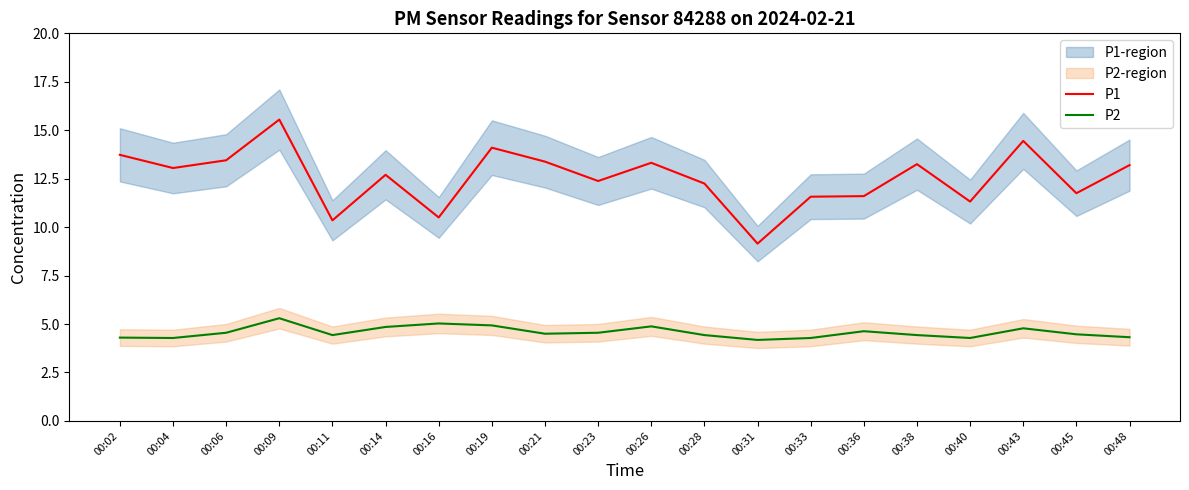

At which category does P2 reach its first local peak?

00:09